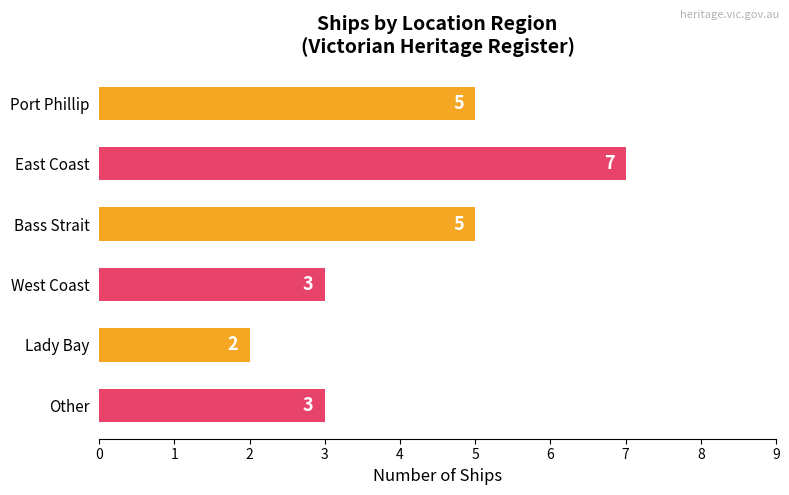

What is the sum of the values at East Coast and Port Phillip?

12